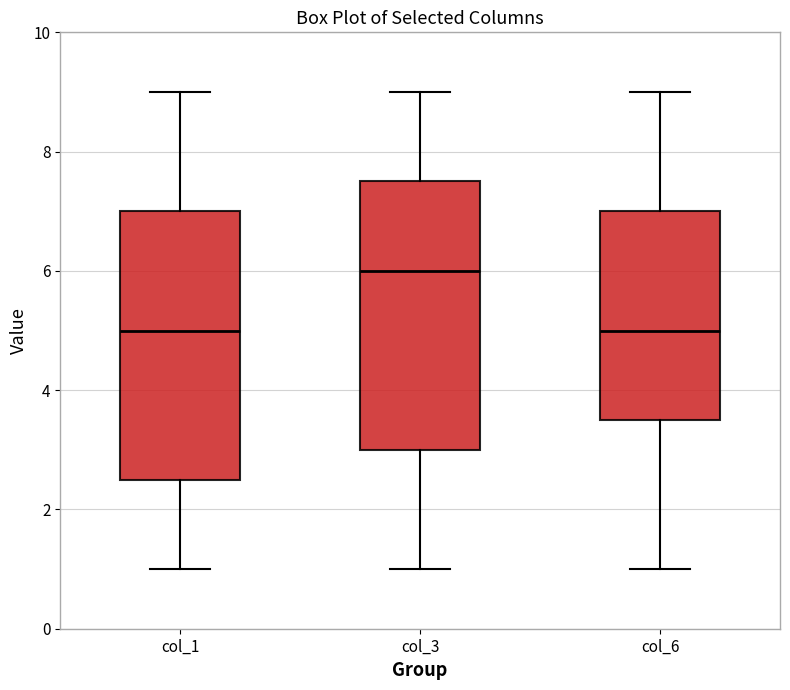

Which box's median line is the highest?

col_3